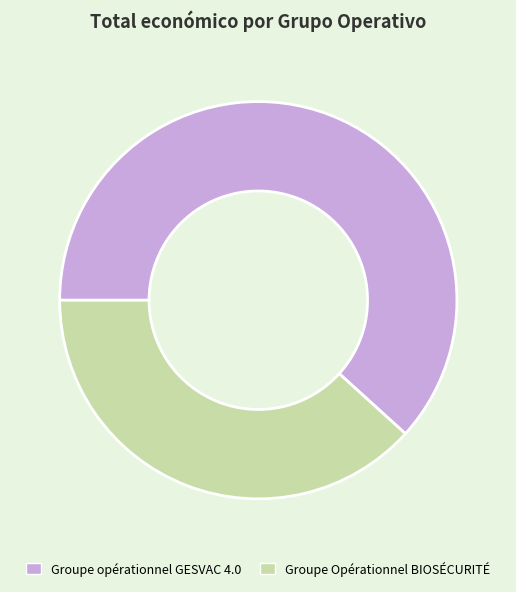

The Groupe Opérationnel BIOSÉCURITÉ slice represents 27% of the pie. True or false?

False